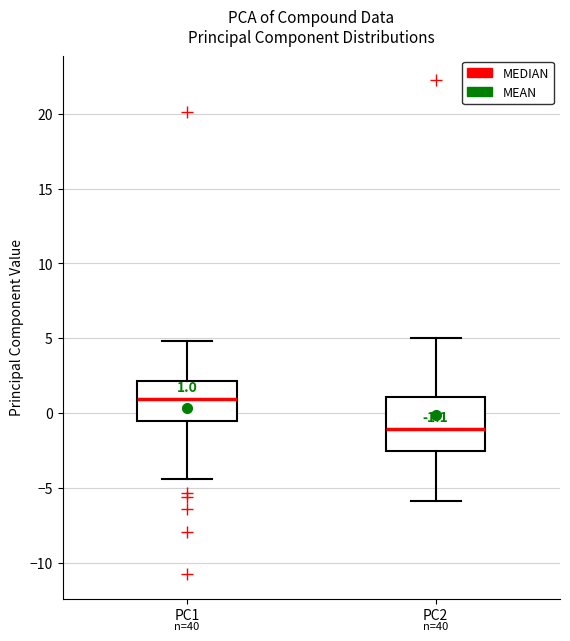

Which box's median line is the lowest?

PC2